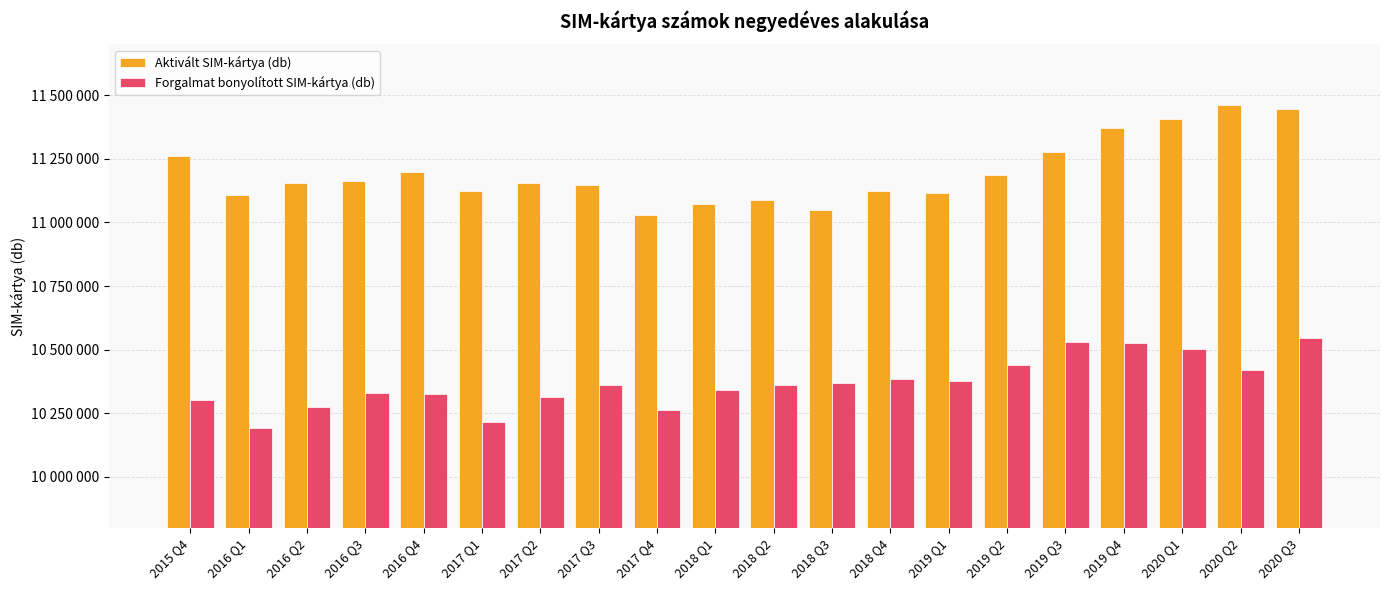

Does the chart contain any negative values?

No